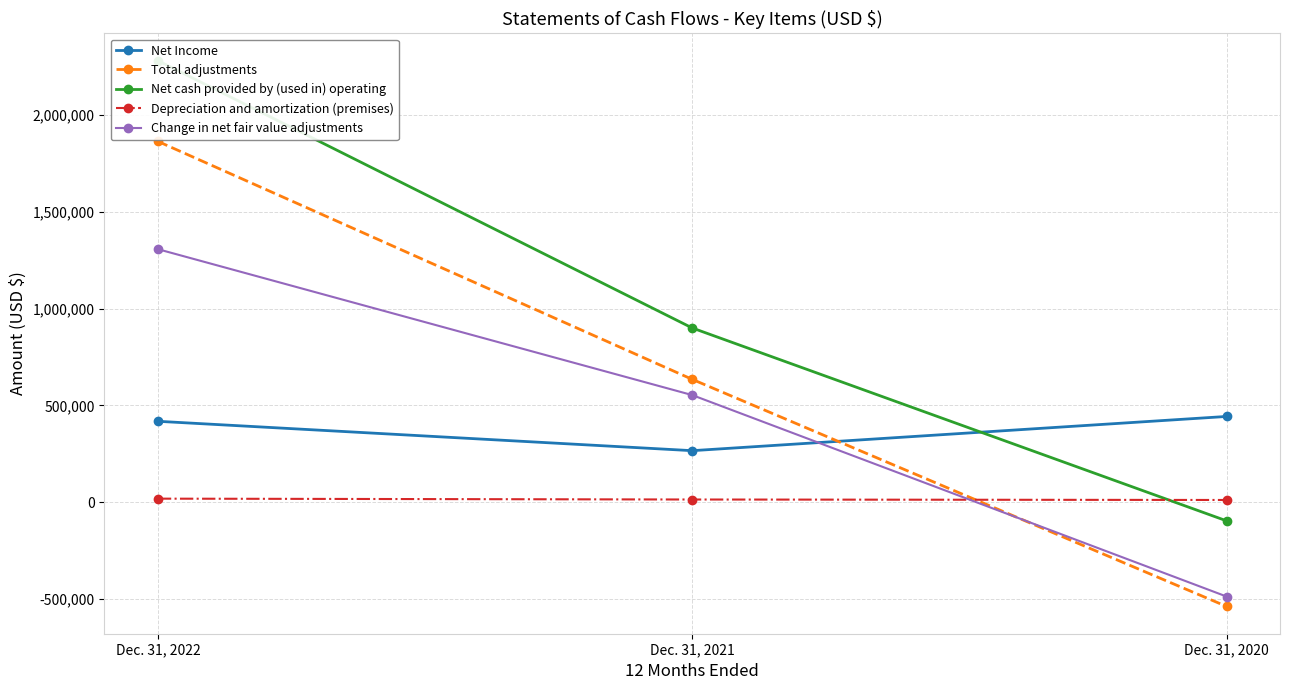

Count the Net Income values in the range 265521 to 442385.

3